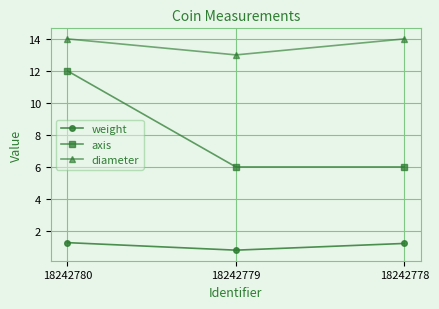

What is the value of the axis point at the 1st from the left?

12.0